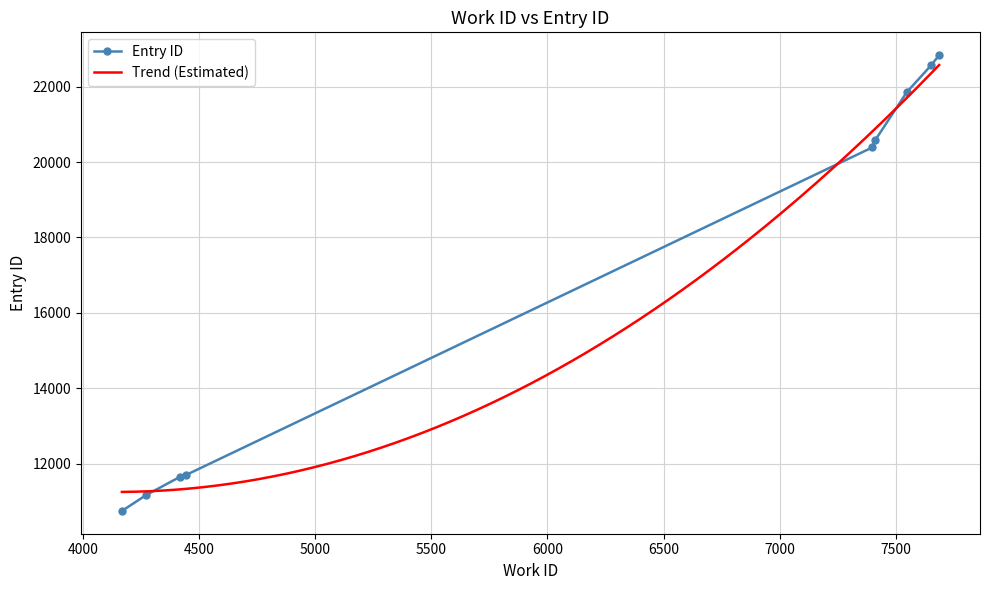

Between 4167 and 4445, which is larger?

4445